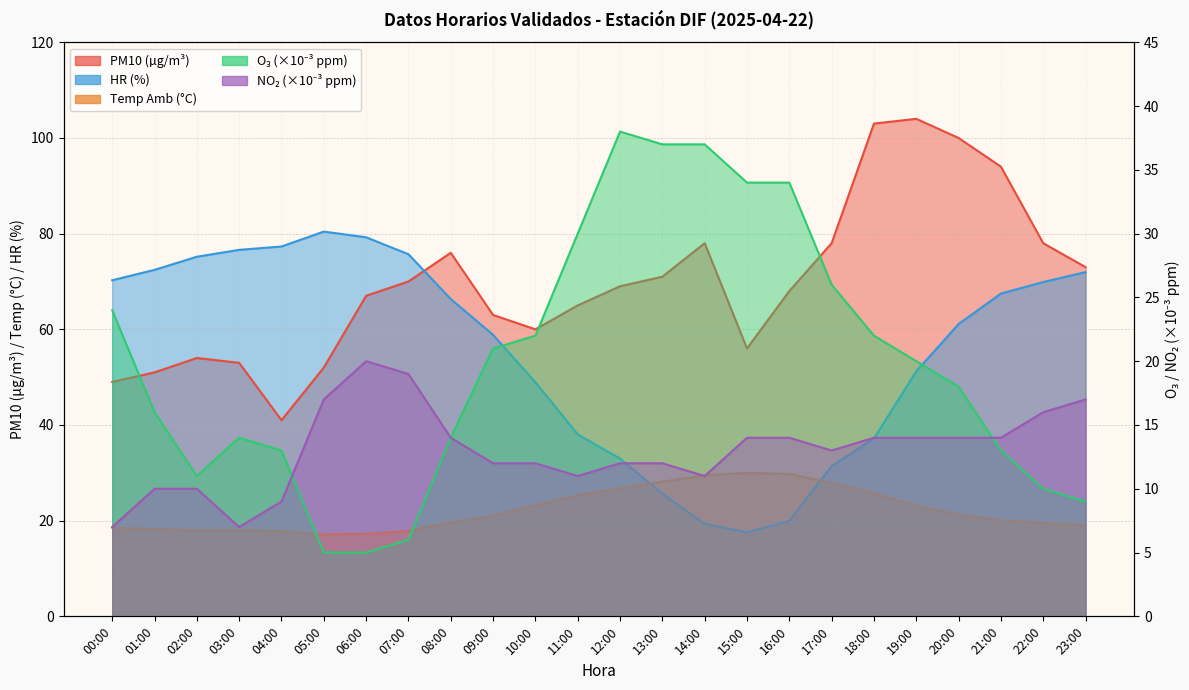

True or false: HR has more than 2 points higher than both neighbors.

False